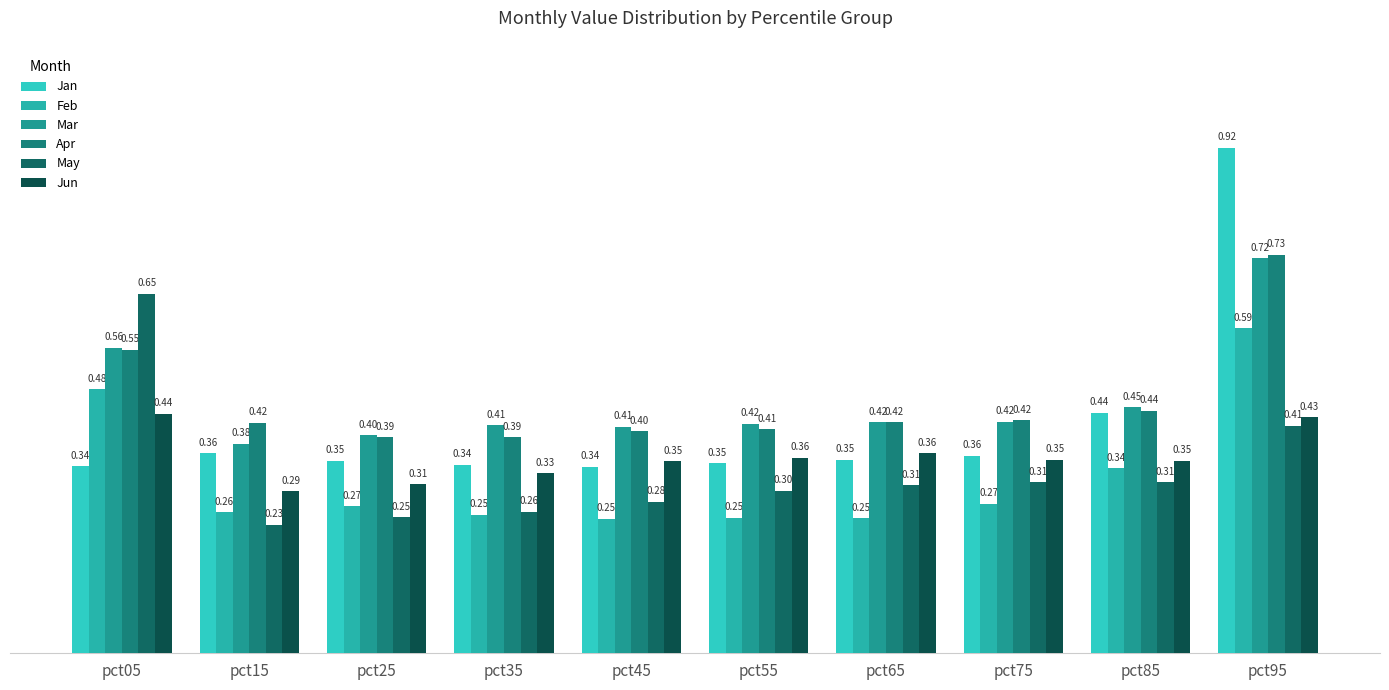

What is the difference between the maximum and minimum values in the Jan series?

0.6